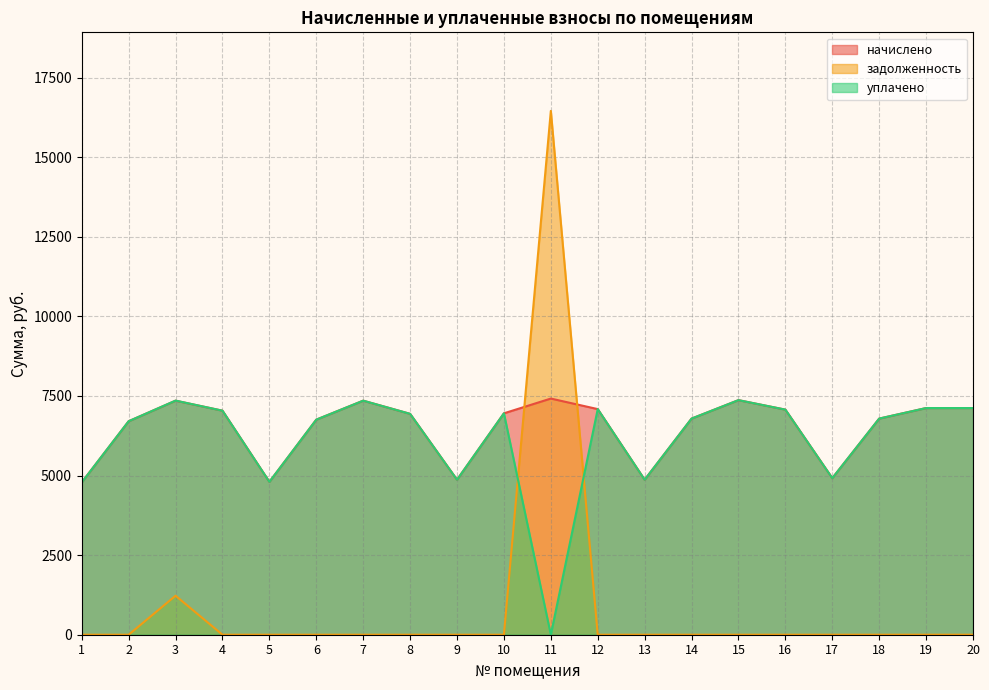

What are all the series names shown in the legend?

начислено, задолженность, уплачено